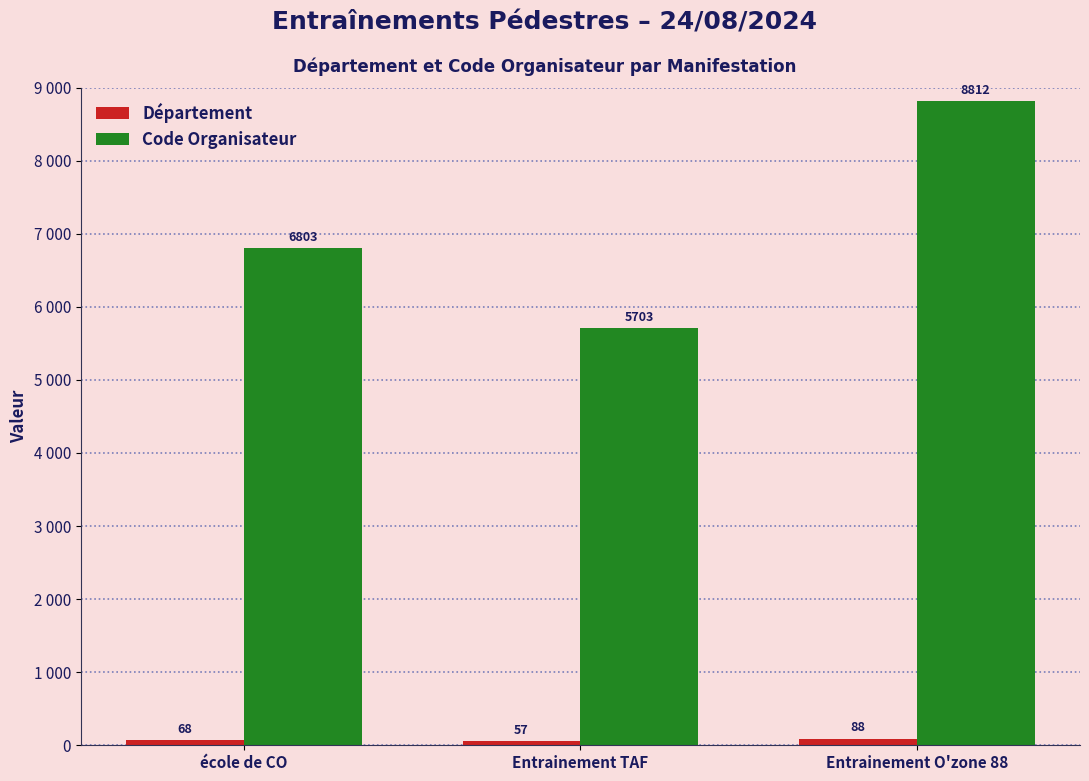

Are the bars horizontal?

No